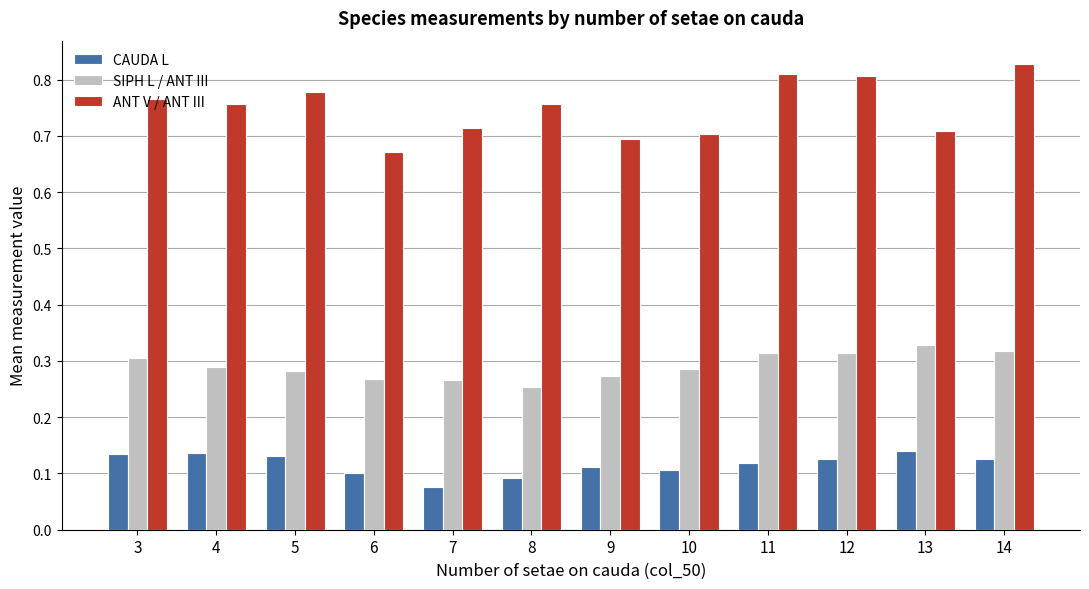

What is the sum of all ANT V / ANT III values?

9.0